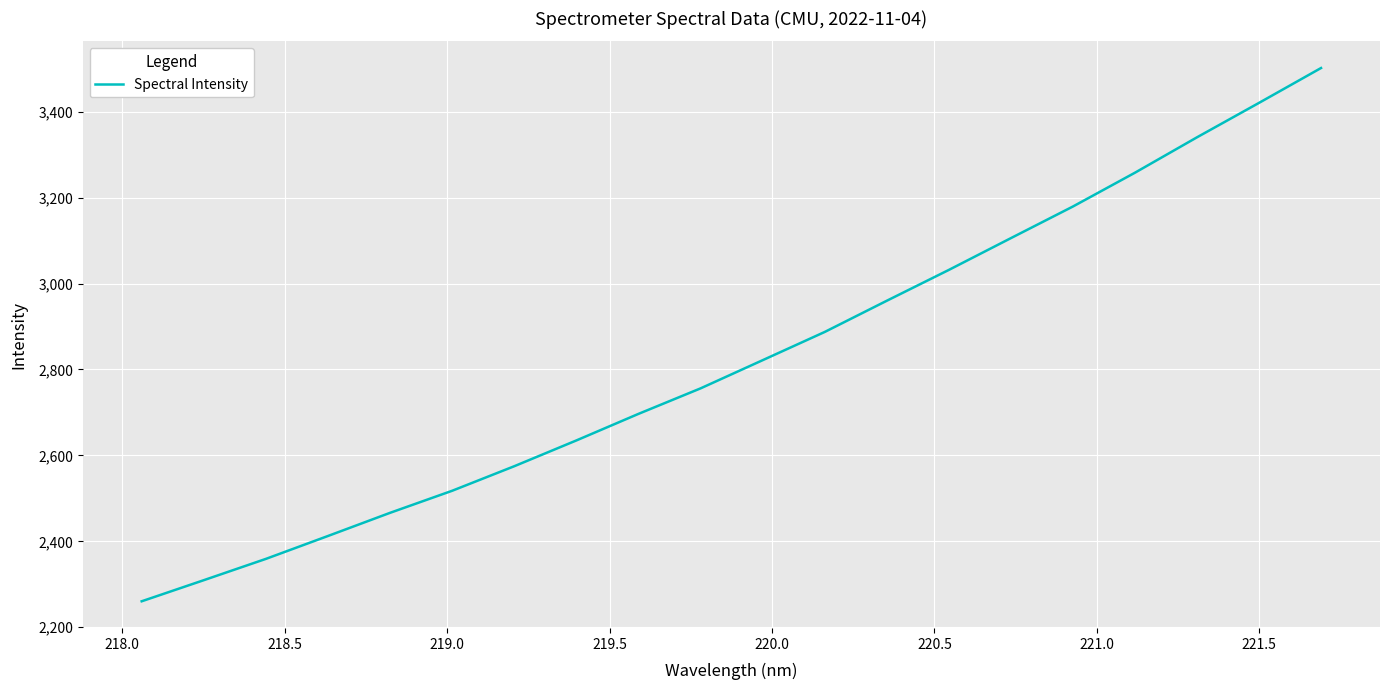

How many categories are shown in the chart?

20